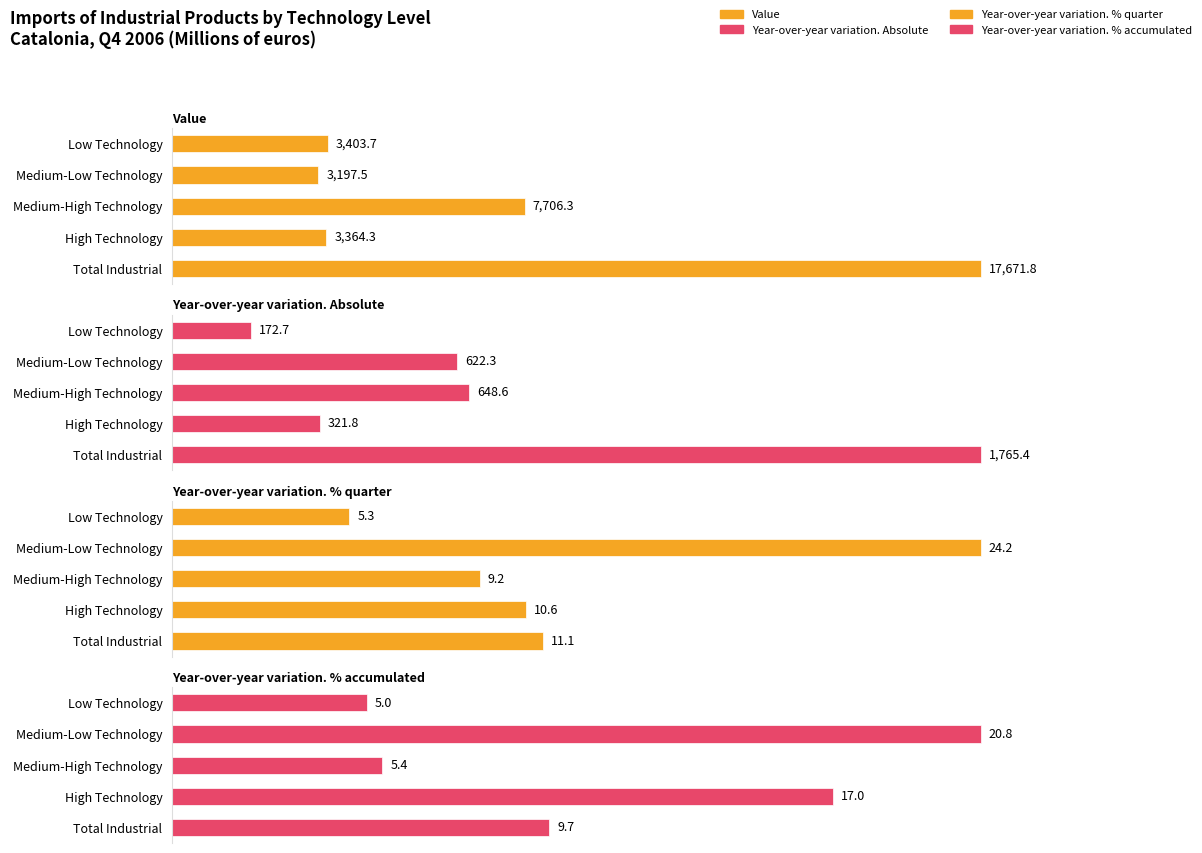

True or false: Year-over-year variation. Absolute has a value of 306.8 at Low Technology.

False